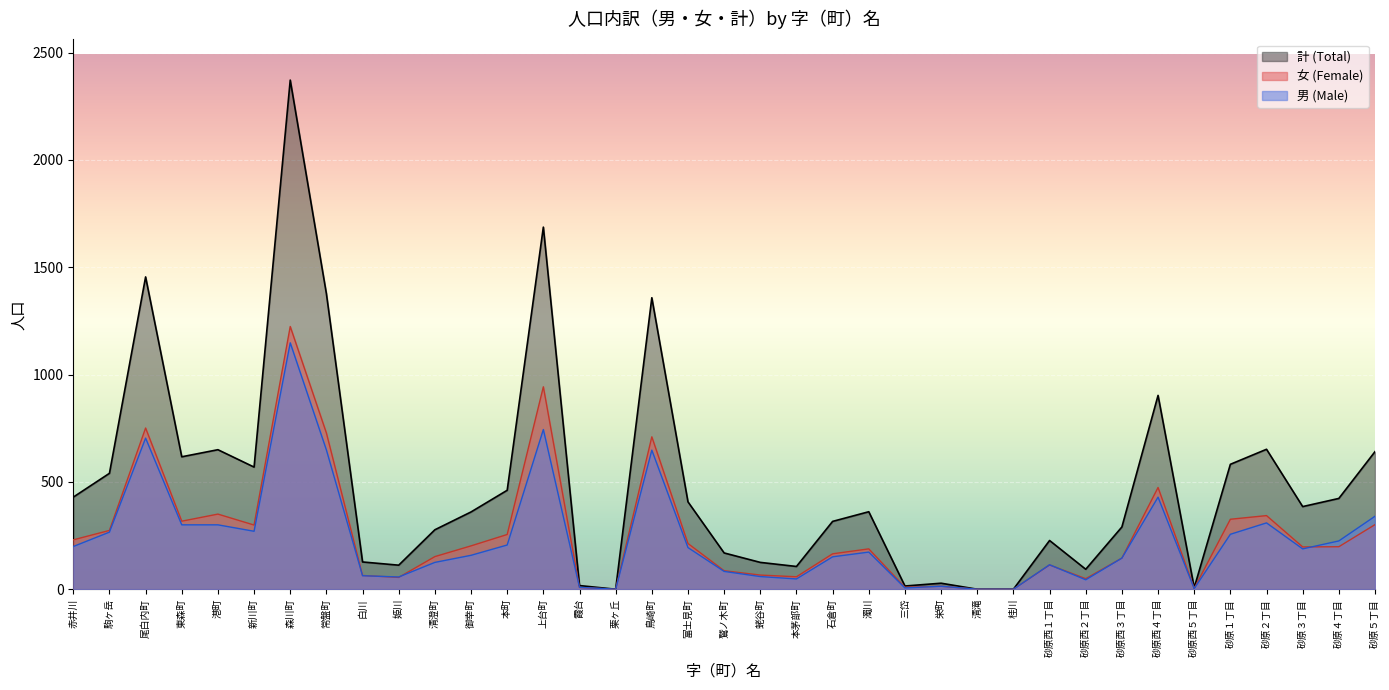

True or false: 女 (Female) and 男 (Male) intersect in this chart.

True